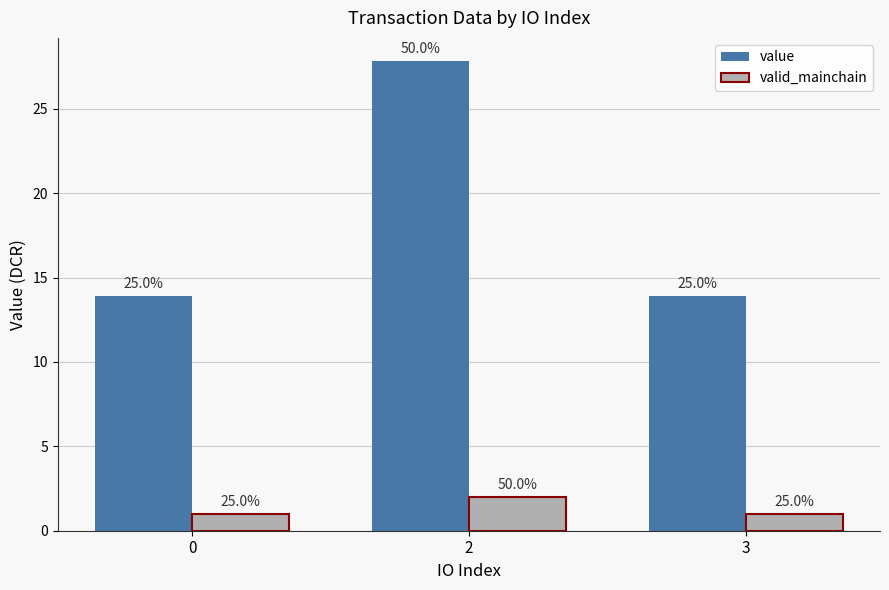

Which has a higher value, 3 or 0?

3